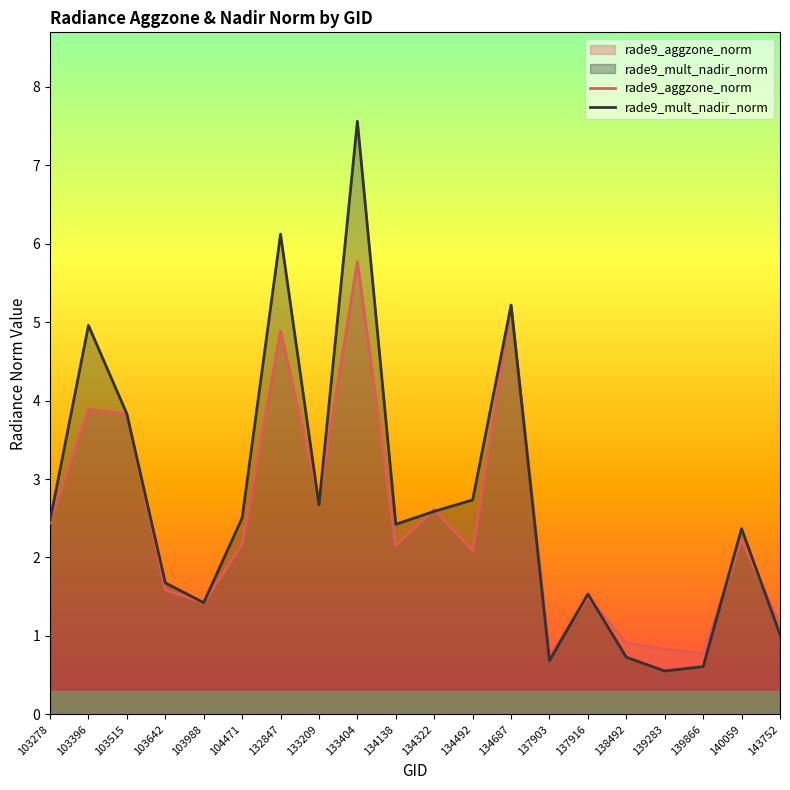

Which series changed the most between 103515 and 134492?

rade9_aggzone_norm